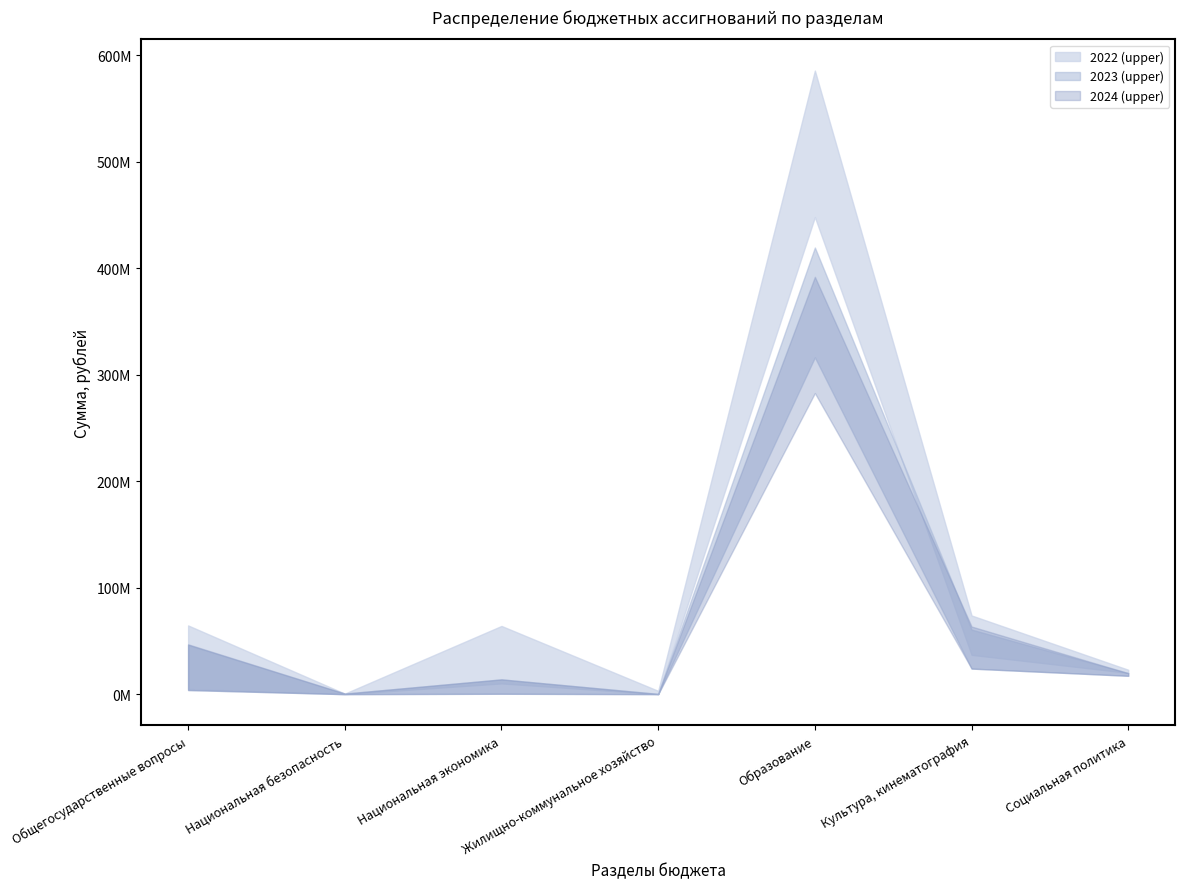

Reading left to right, extract all data points from this chart.

2022 (upper): Общегосударственные вопросы=64575676.8	Национальная безопасность=514736.4	Национальная экономика=64084683.0	Жилищно-коммунальное хозяйство=3119808.3	Образование=585819264.2	Культура, кинематография=73930423.2	Социальная политика=22931539.9
2022 (lower): Общегосударственные вопросы=4801708.7	Национальная безопасность=0.0	Национальная экономика=10083406.1	Жилищно-коммунальное хозяйство=0.0	Образование=448215021.7	Культура, кинематография=36928279.1	Социальная политика=20012268.9
2023 (upper): Общегосударственные вопросы=46300786.4	Национальная безопасность=464231.7	Национальная экономика=13871179.7	Жилищно-коммунальное хозяйство=350000.0	Образование=419578458.4	Культура, кинематография=60673208.3	Социальная политика=19744273.0
2023 (lower): Общегосударственные вопросы=3875725.9	Национальная безопасность=0.0	Национальная экономика=403221.3	Жилищно-коммунальное хозяйство=0.0	Образование=316432282.0	Культура, кинематография=24028809.6	Социальная политика=17235376.8
2024 (upper): Общегосударственные вопросы=46822541.6	Национальная безопасность=579355.0	Национальная экономика=13910258.7	Жилищно-коммунальное хозяйство=150000.0	Образование=392048994.6	Культура, кинематография=63545243.0	Социальная политика=19723957.0
2024 (lower): Общегосударственные вопросы=3875956.0	Национальная безопасность=0.0	Национальная экономика=360190.4	Жилищно-коммунальное хозяйство=0.0	Образование=282869183.0	Культура, кинематография=24028809.6	Социальная политика=17235376.8